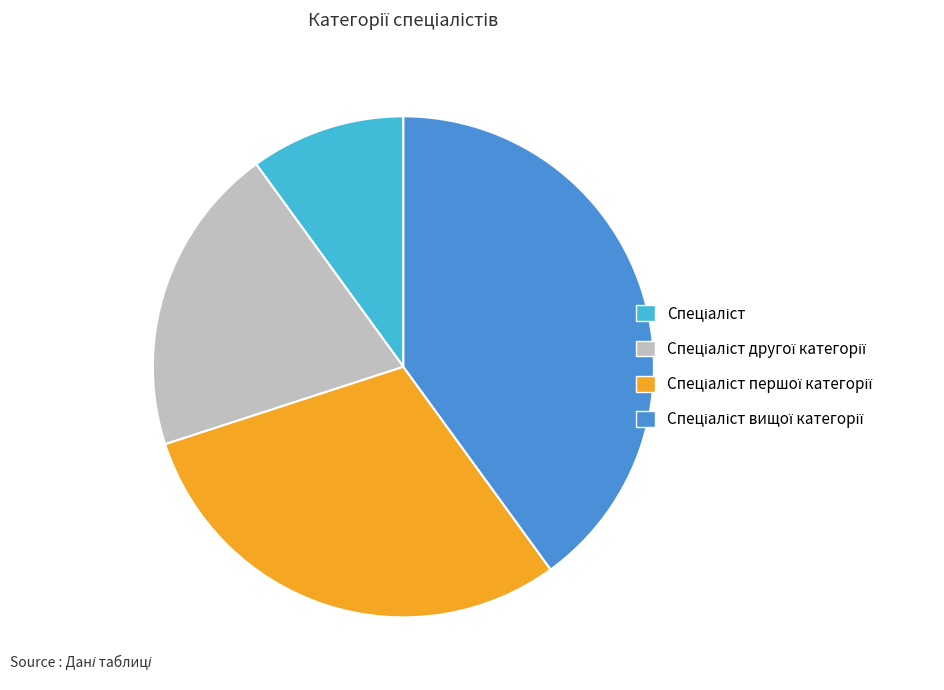

Is there a majority slice in this chart?

No